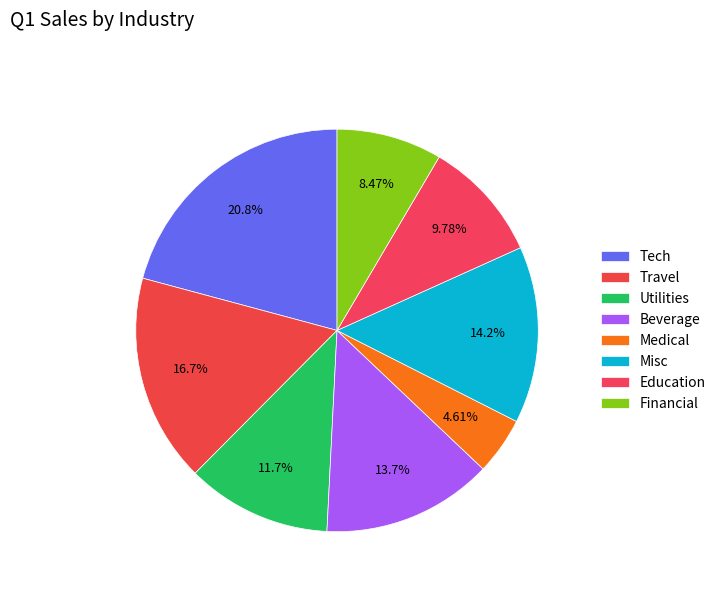

How many slices are in this pie chart?

8